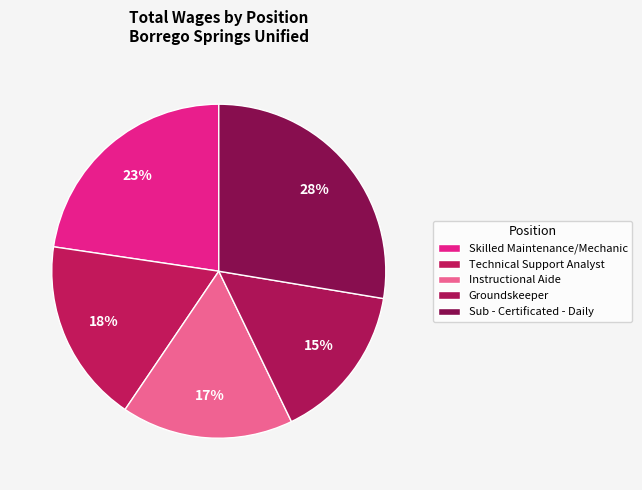

What is the change in value from Skilled Maintenance/Mechanic to Instructional Aide?

-14126